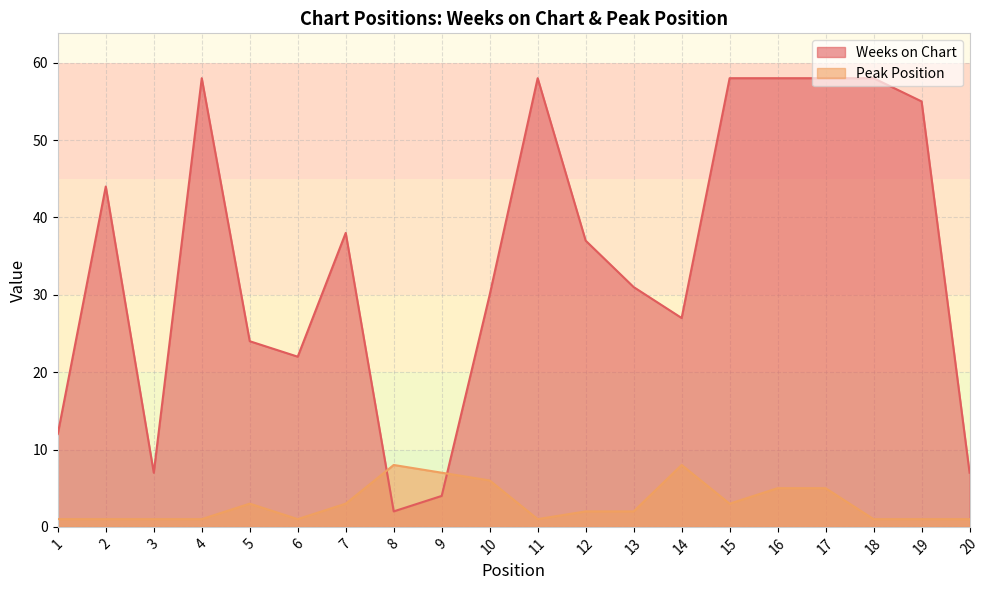

Reading left to right, extract all data points from this chart.

Weeks on Chart: 1=12	2=44	3=7	4=58	5=24	6=22	7=38	8=2	9=4	10=30	11=58	12=37	13=31	14=27	15=58	16=58	17=58	18=58	19=55	20=7
Peak Position: 1=1	2=1	3=1	4=1	5=3	6=1	7=3	8=8	9=7	10=6	11=1	12=2	13=2	14=8	15=3	16=5	17=5	18=1	19=1	20=1